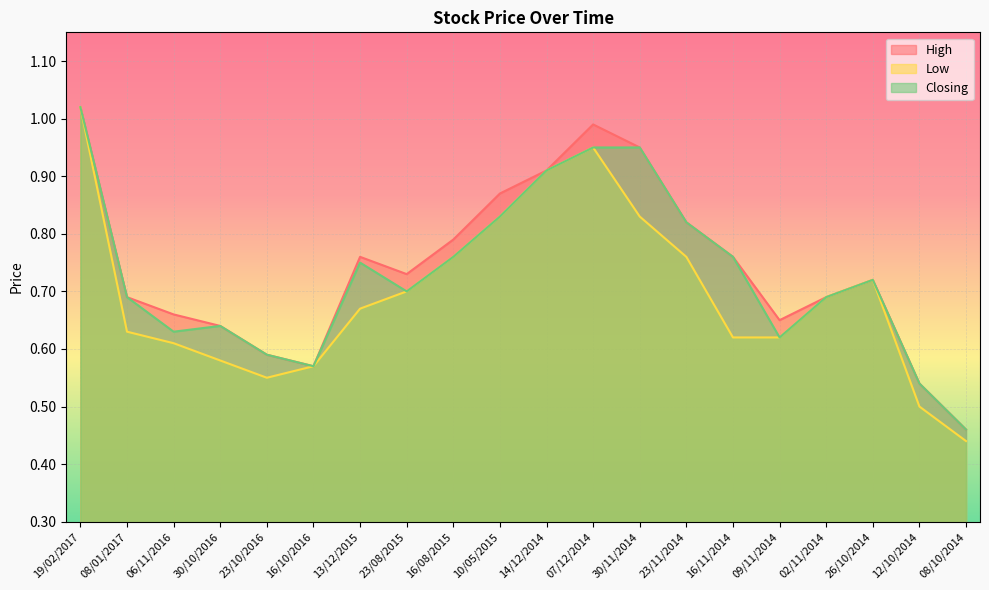

Which series changed the most between 02/11/2014 and 08/10/2014?

Low